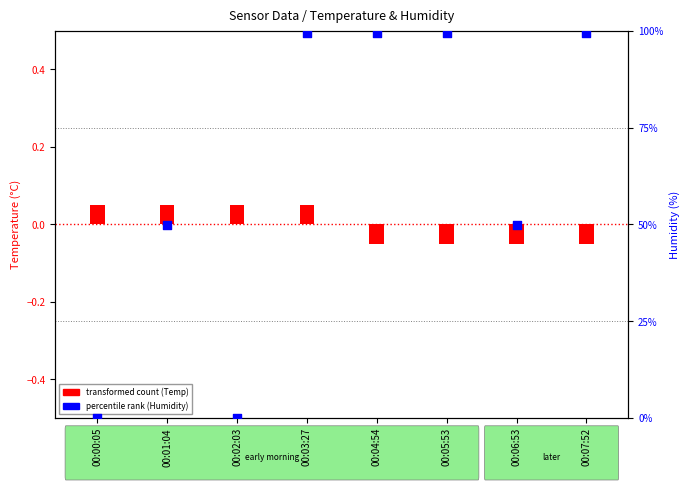

Which series contains the lowest Y value?

transformed count (Temp)